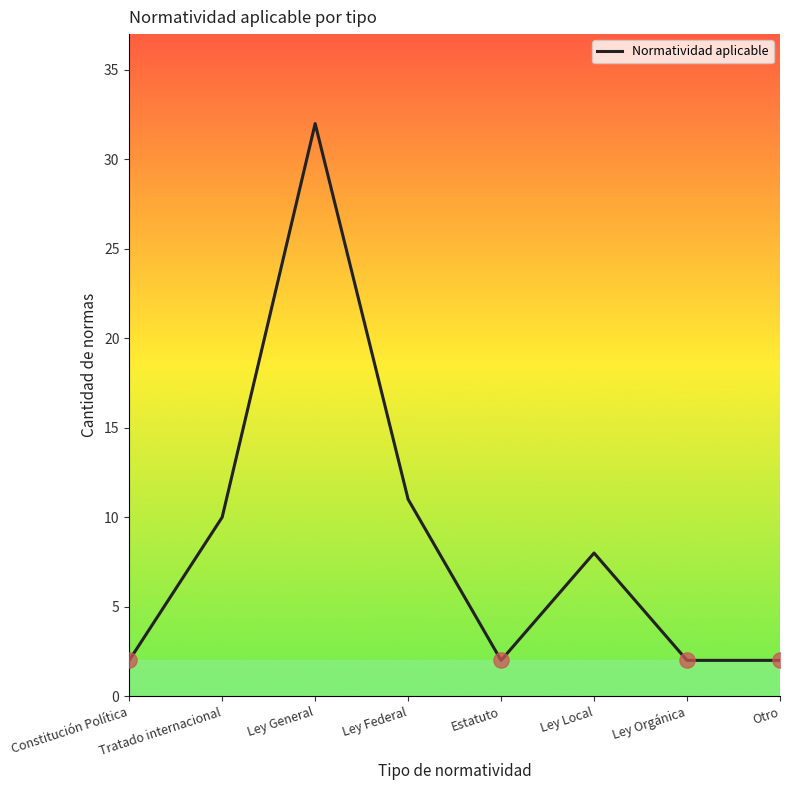

Where is the first local maximum?

Ley General